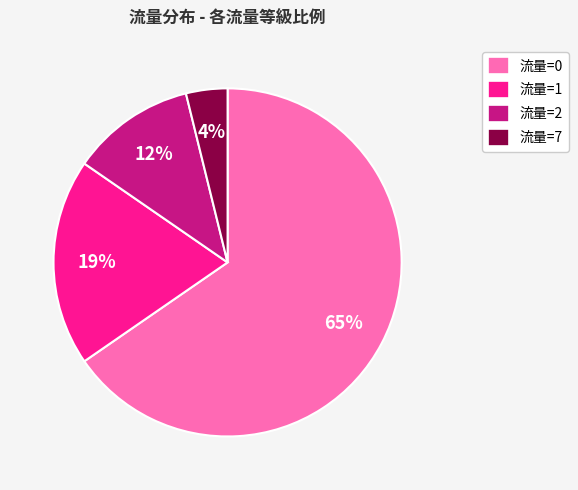

Count the number of slices in the pie.

4